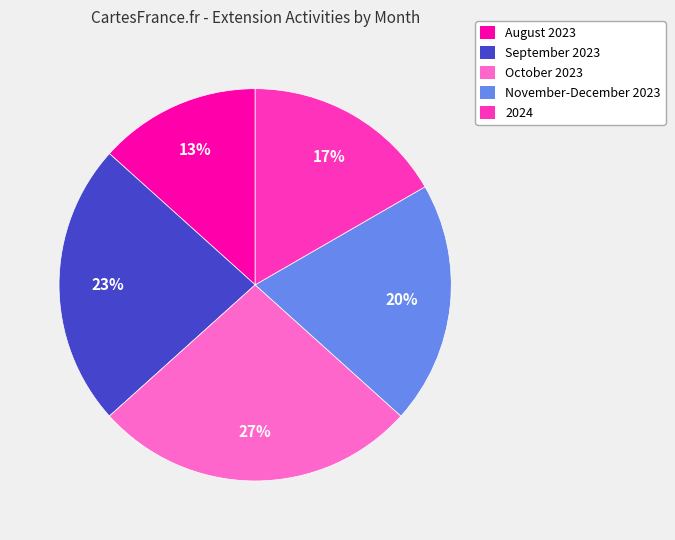

What percentage is the October 2023 slice, to the nearest percent?

27%